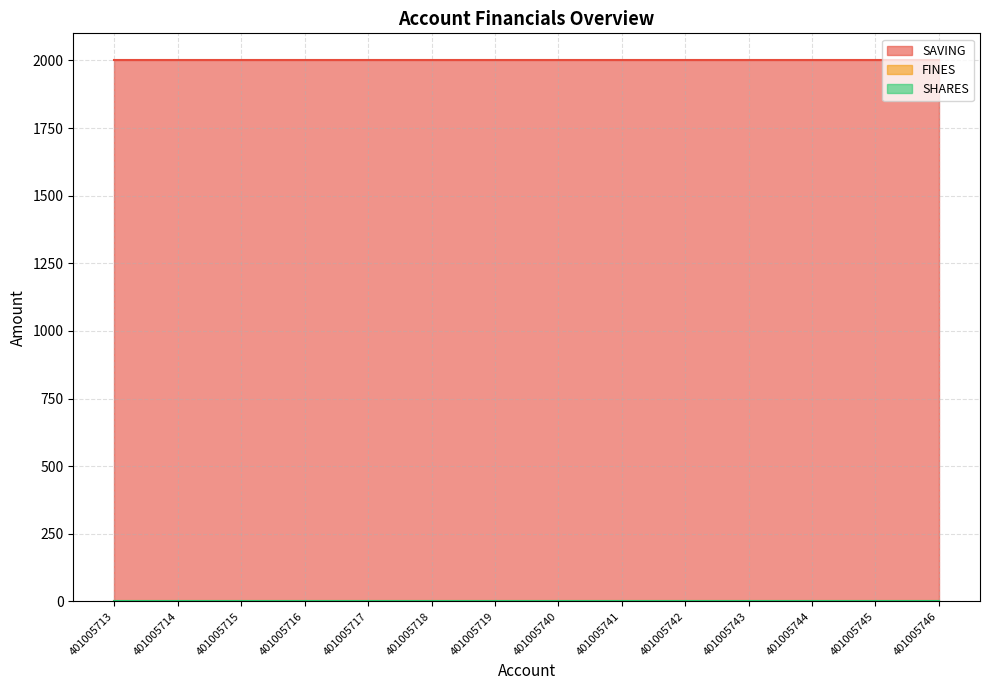

Reading right to left, list all the values displayed in this chart.

SAVING: 401005746=2000	401005745=2000	401005744=2000	401005743=2000	401005742=2000	401005741=2000	401005740=2000	401005719=2000	401005718=2000	401005717=2000	401005716=2000	401005715=2000	401005714=2000	401005713=2000
SHARES: 401005746=0	401005745=0	401005744=0	401005743=0	401005742=0	401005741=0	401005740=0	401005719=0	401005718=0	401005717=0	401005716=0	401005715=0	401005714=0	401005713=0
FINES: 401005746=0	401005745=0	401005744=0	401005743=0	401005742=0	401005741=0	401005740=0	401005719=0	401005718=0	401005717=0	401005716=0	401005715=0	401005714=0	401005713=0